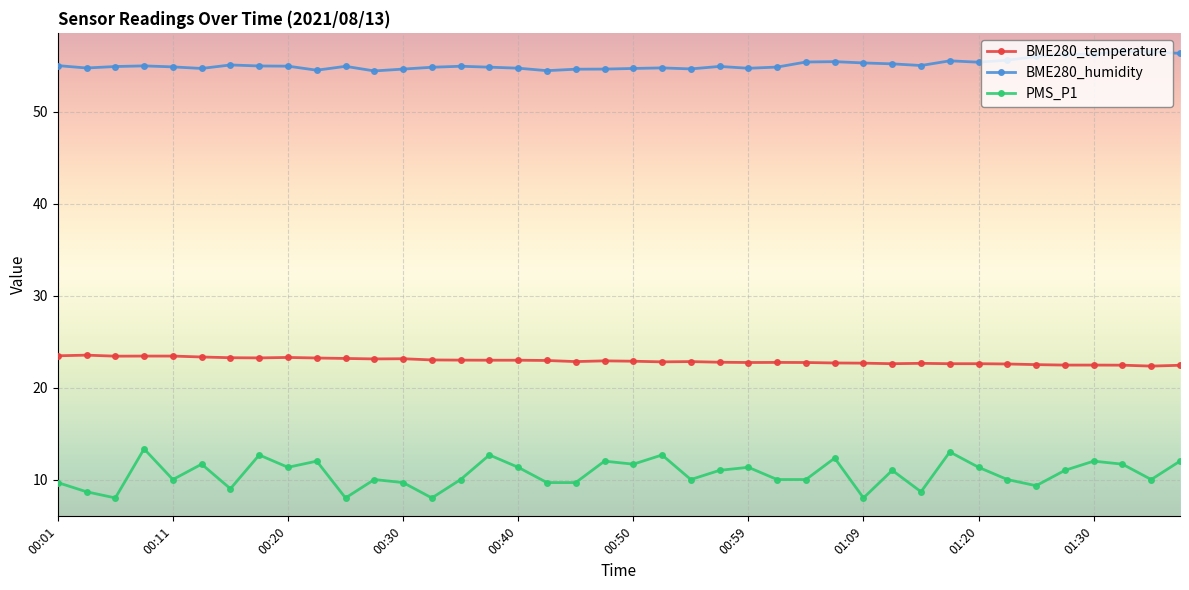

What is the highest value of the PMS_P1 series?

13.3